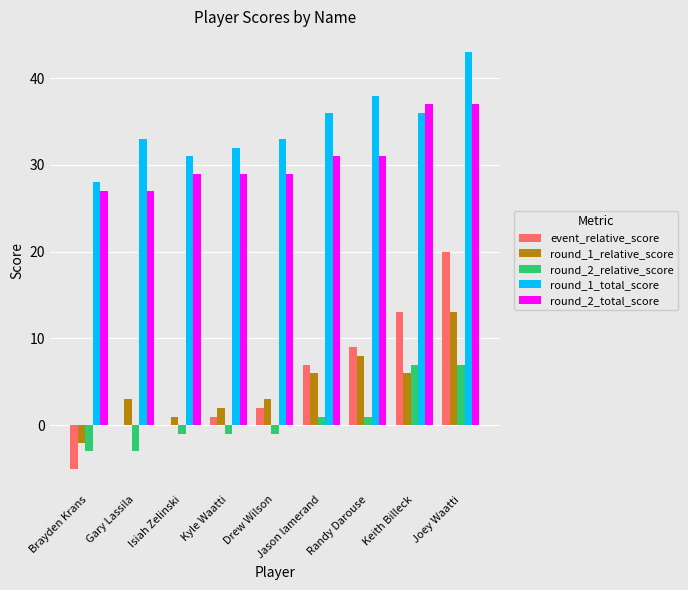

The round_2_total_score series shows 31 at Randy Darouse. True or false?

True